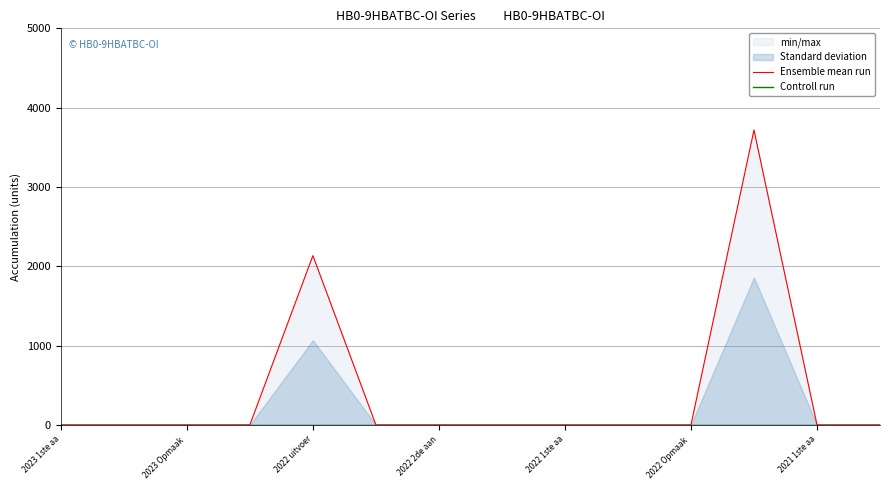

At which label does Controll run reach its minimum?

2023 1ste aa